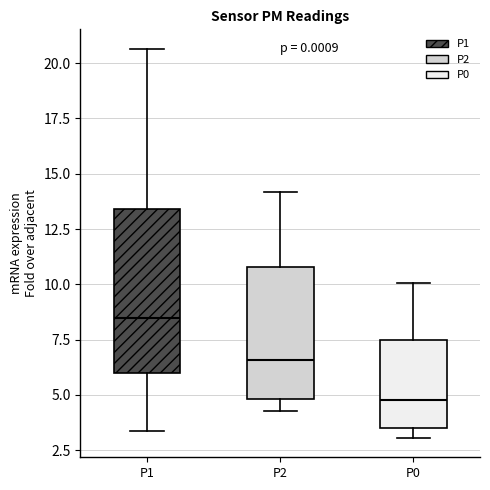

Reading left to right, read every box against the y-axis: the position of its median line, the range the box covers, and the ends of its whiskers. The values are not printed on the chart, so give them approximately, as read against the axis.

P1: median 8.5, box 6.0 to 13.5, whiskers 3.5 to 20.5
P2: median 6.5, box 5.0 to 11.0, whiskers 4.5 to 14.0
P0: median 5.0, box 3.5 to 7.5, whiskers 3.0 to 10.0